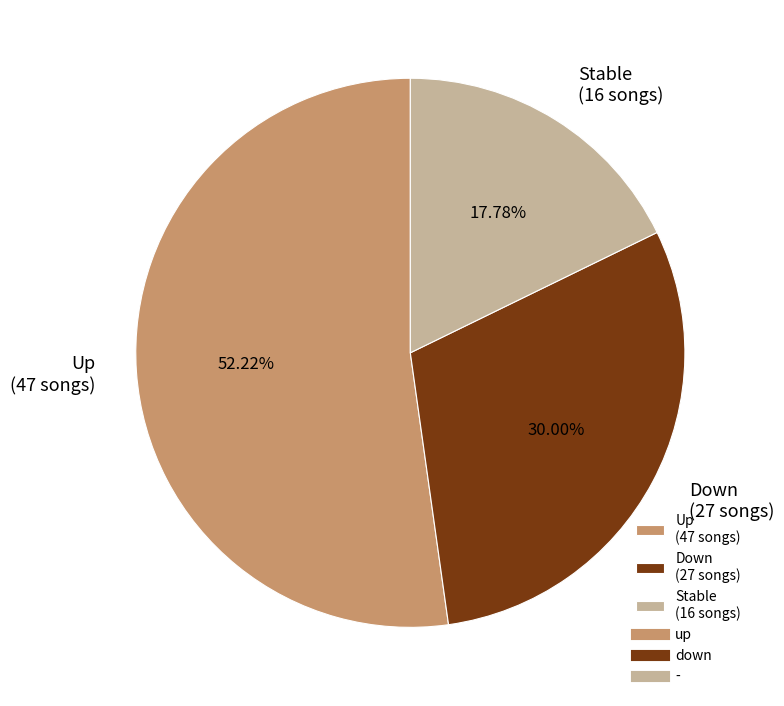

Which category has the biggest portion of the pie?

Up (47 songs)